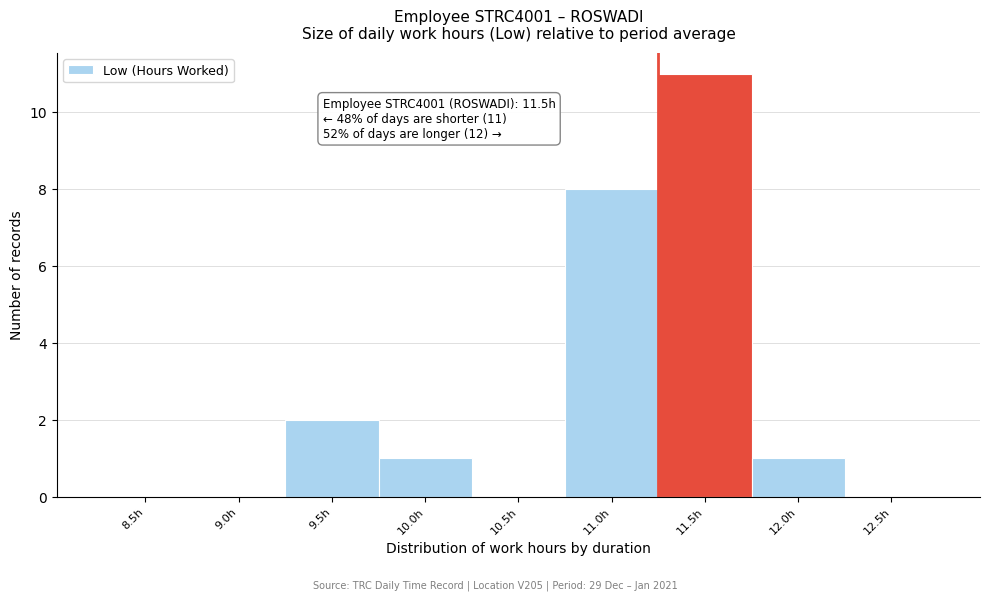

Reading left to right, list all the values displayed in this chart.

8.5h=0	9.0h=0	9.5h=2	10.0h=1	10.5h=0	11.0h=8	11.5h=11	12.0h=1	12.5h=0